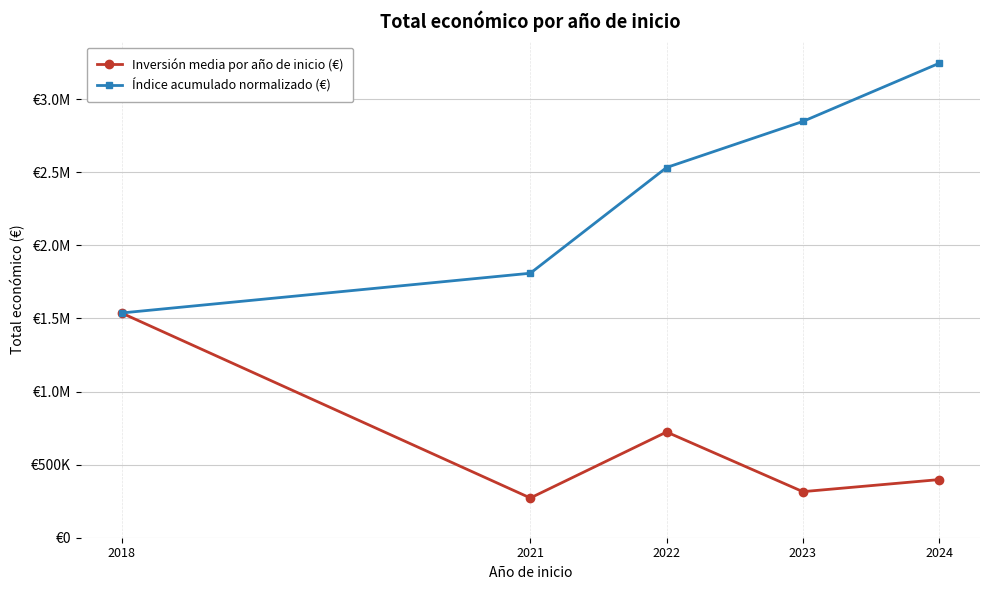

At which label is Inversión media por año de inicio (€) closest to 904679?

2022